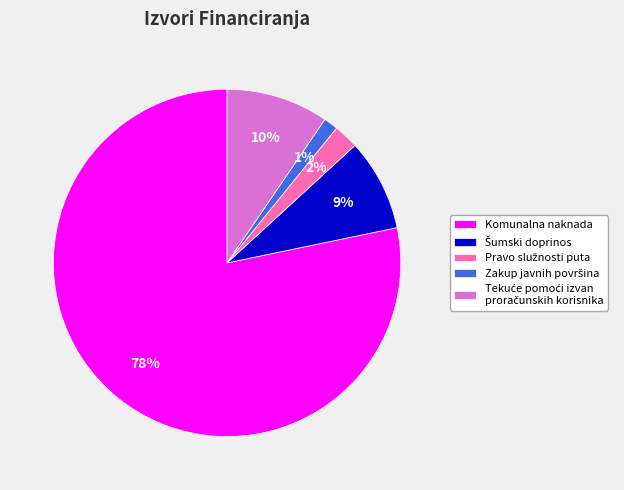

To the nearest percent, what portion does Komunalna naknada represent?

78%